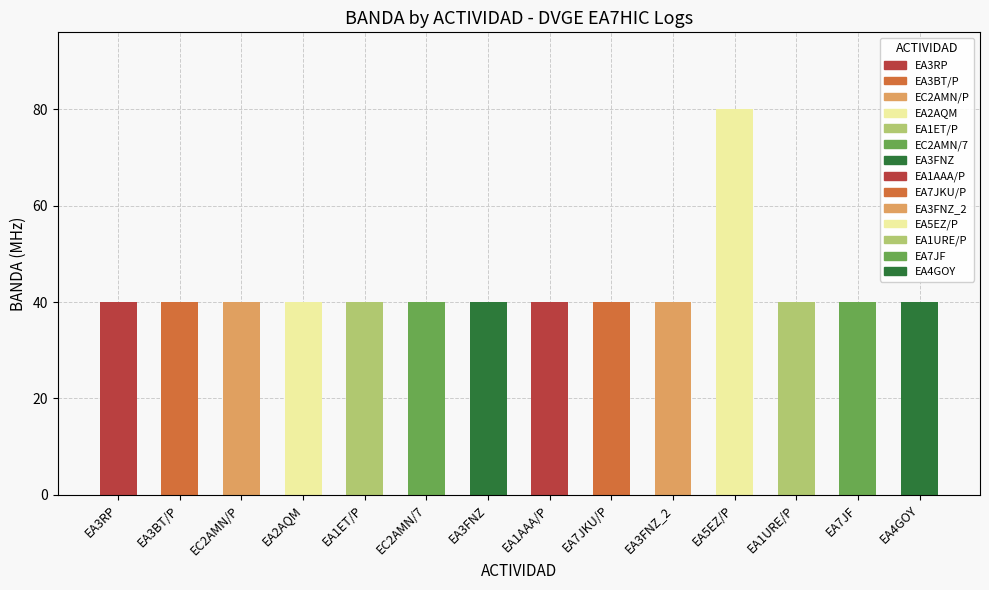

Is it true that the value at EA3FNZ is 23?

False